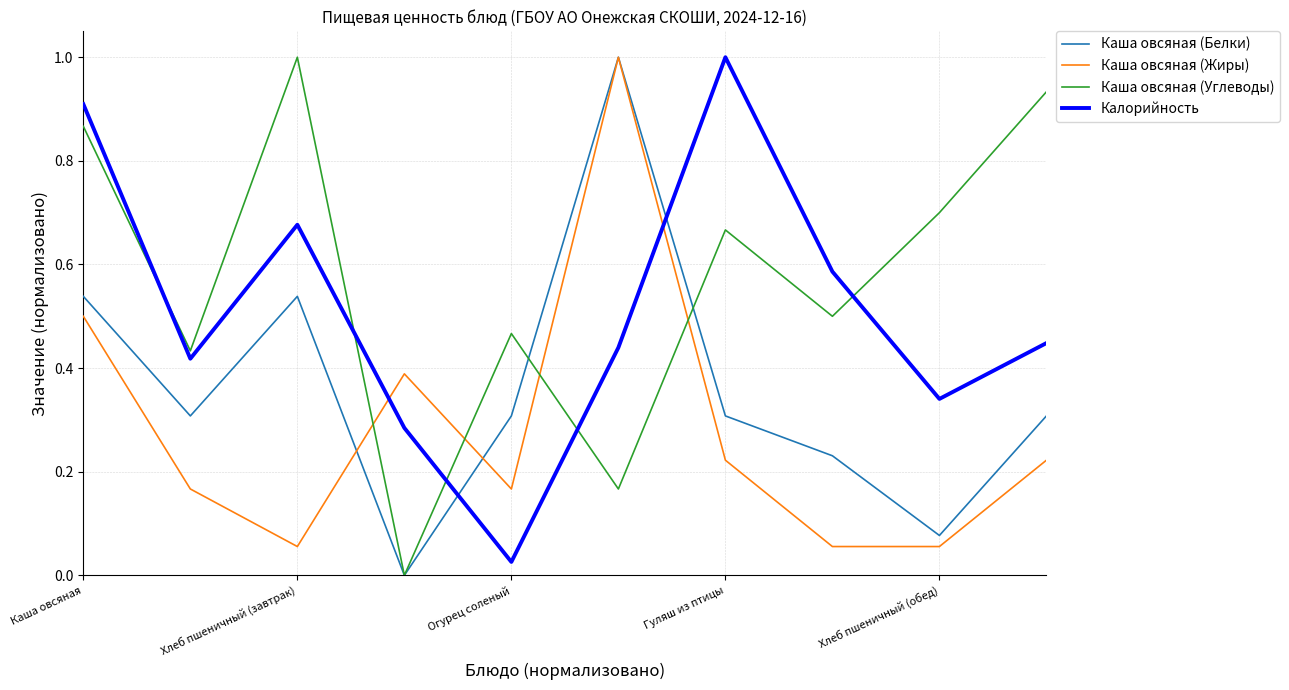

Rank the series by their average value, from highest to lowest.

Каша овсяная (Углеводы), Калорийность, Каша овсяная (Белки), Каша овсяная (Жиры)